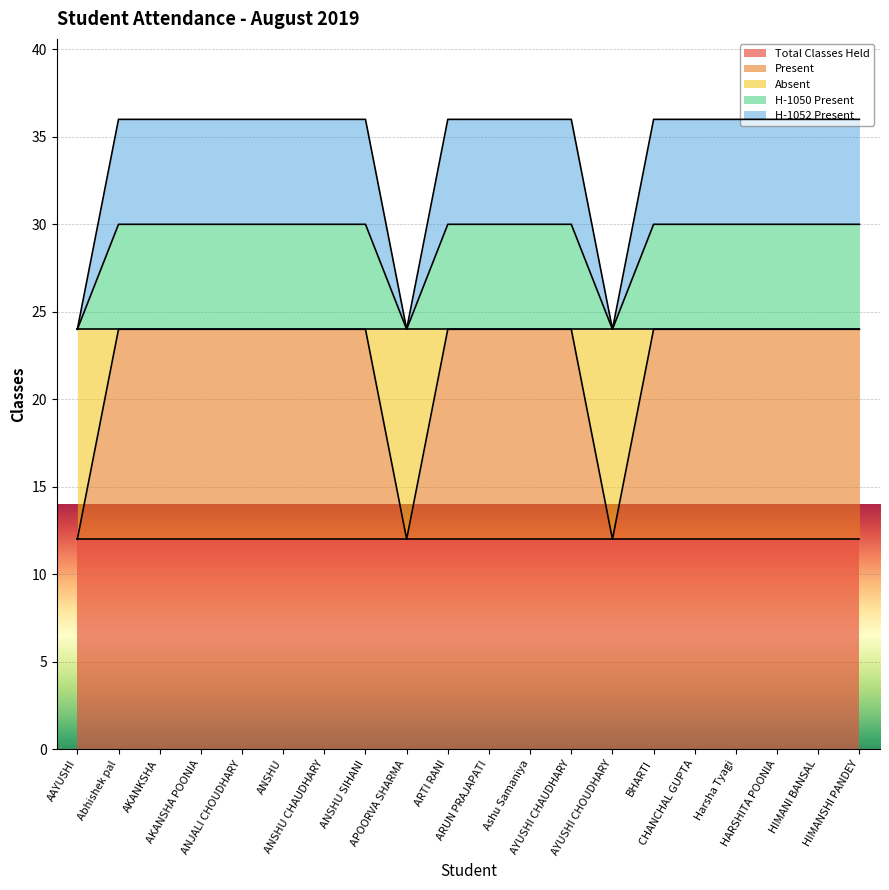

Does the chart display data point markers on the line(s)?

No